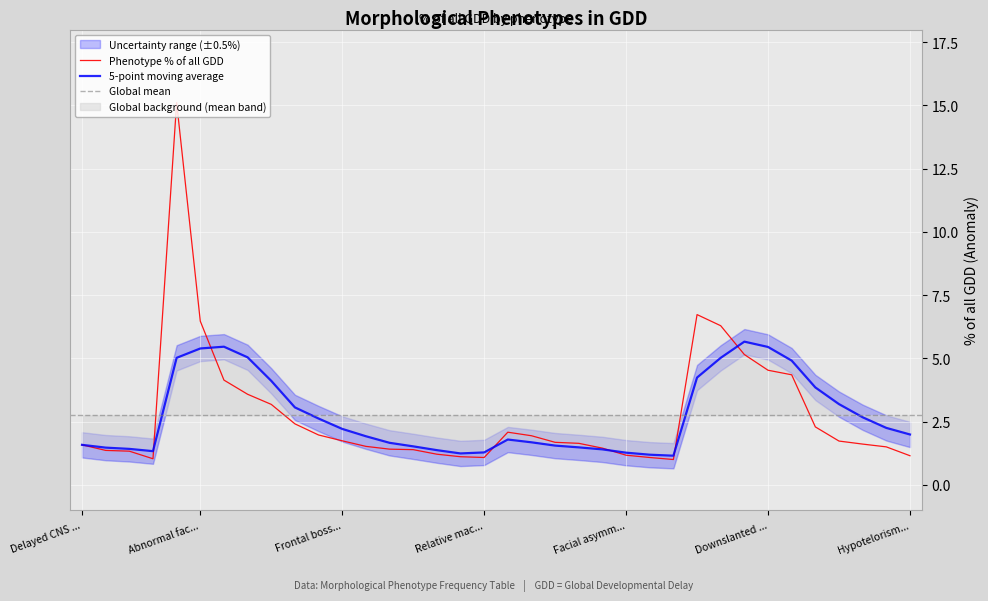

At Congenital microcephaly, list the series in order from smallest to largest.

% of all GDD, 5-point moving avg